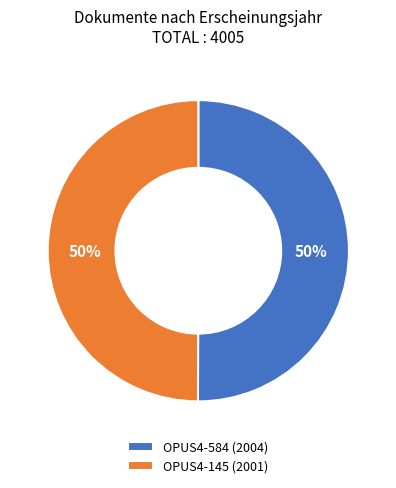

Do OPUS4-145 (2001) and OPUS4-584 (2004) together represent more than half of the pie?

Yes